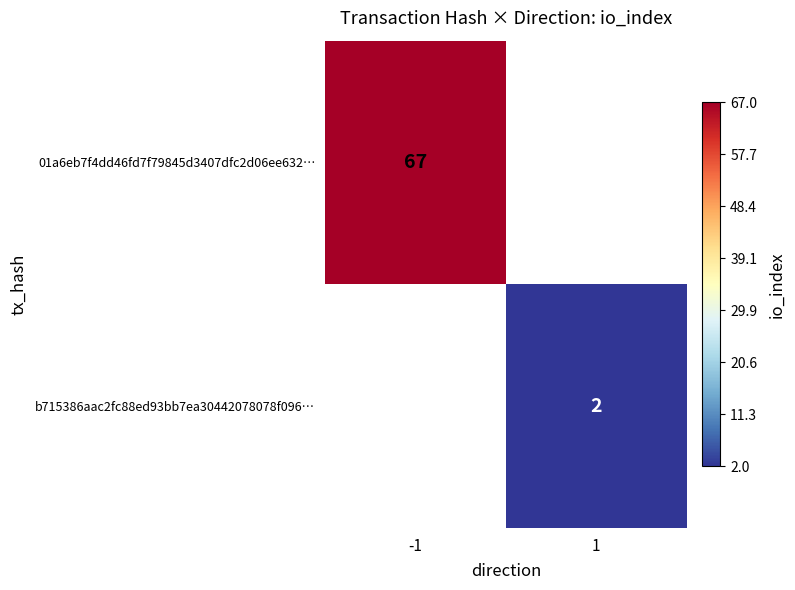

The b715386aac2fc88ed93bb7ea30442078078f096… series shows 2 at 1. True or false?

True